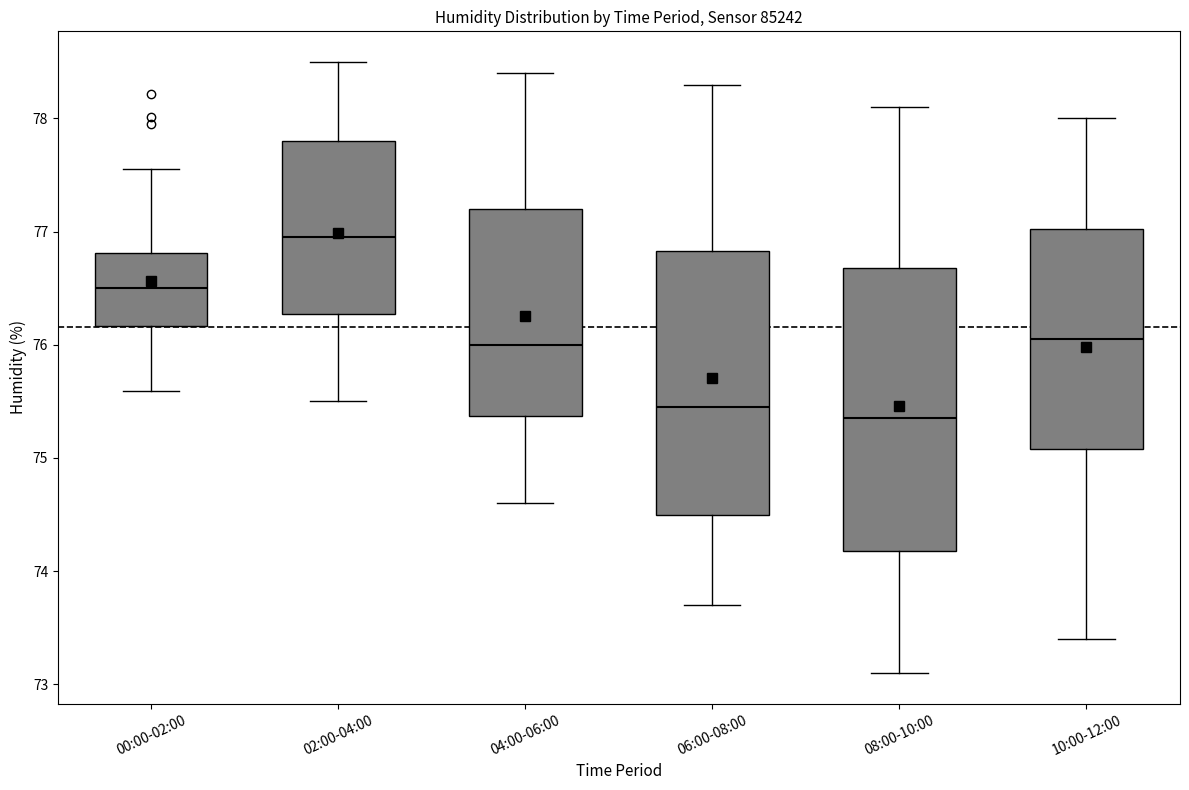

Where does the median line of the box for 00:00-02:00 sit on the y-axis? The values are not printed on the chart, so give them approximately, as read against the axis.

76.5